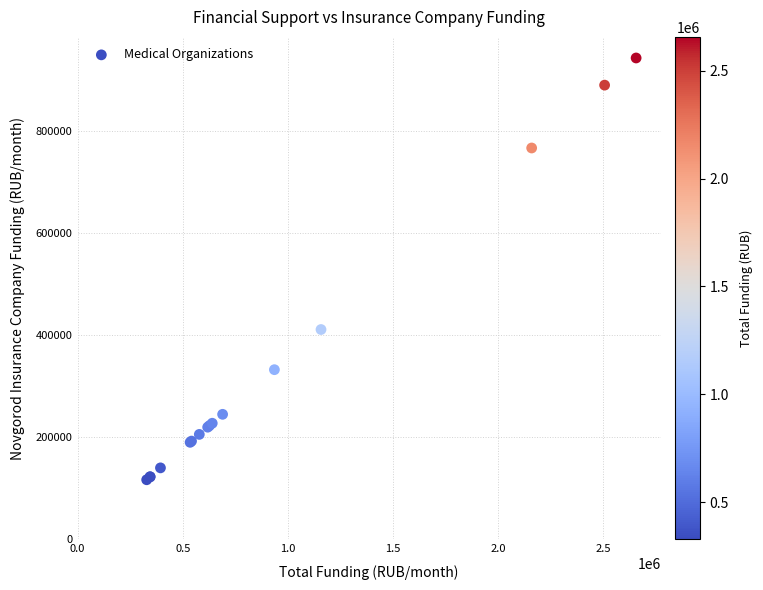

What Y value in the scatter plot is closest to 529860?

411014